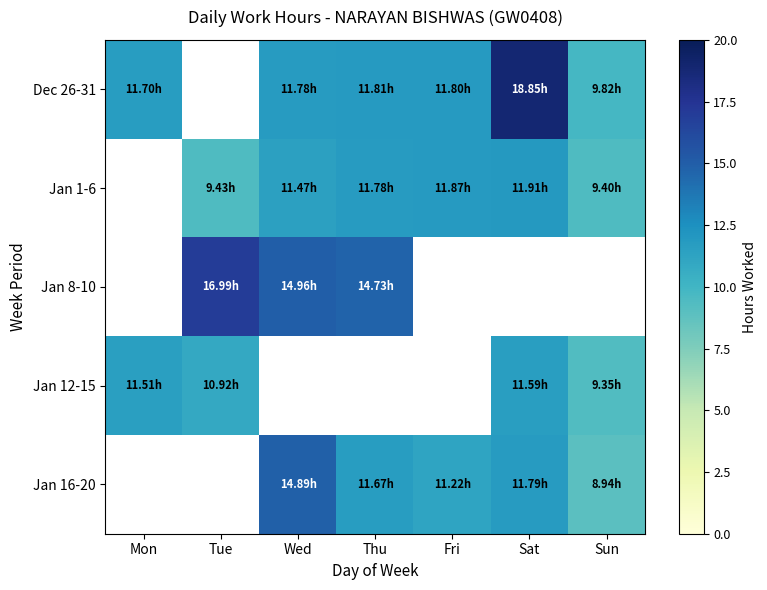

What is the difference between the highest and lowest values at Sun?

0.9